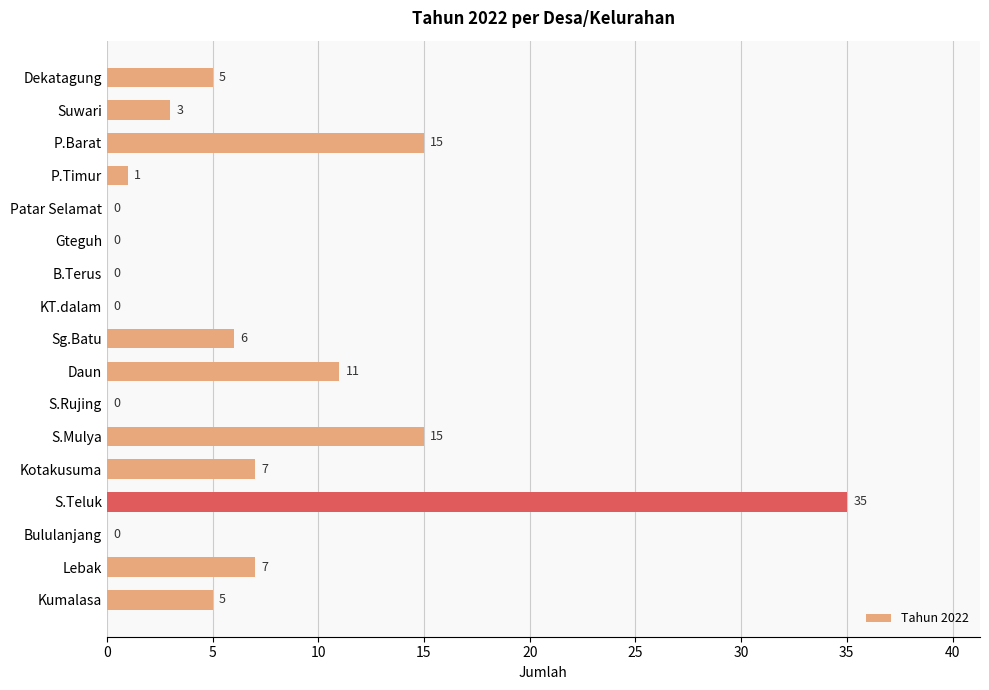

Is it true that the value at Bululanjang is 0?

True